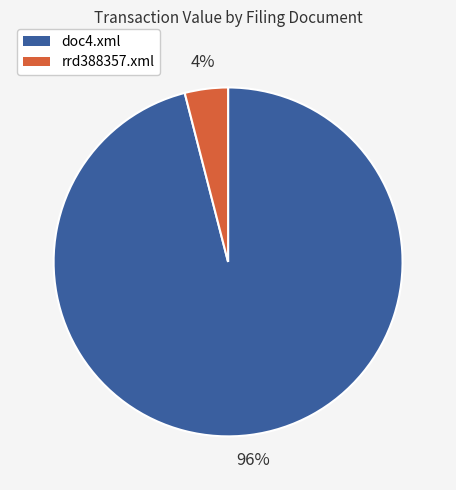

Approximately how many times larger is the value at doc4.xml compared to rrd388357.xml?

24.0